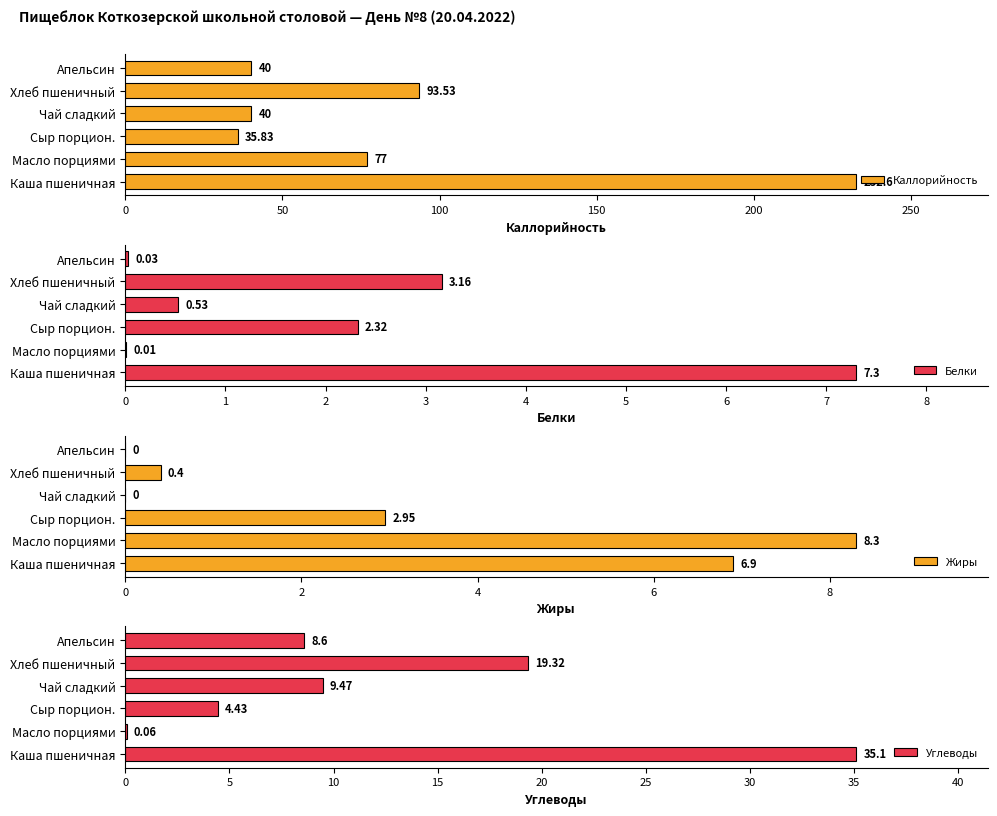

Rank the series by their maximum value, from lowest to highest.

Белки, Жиры, Углеводы, Каллорийность